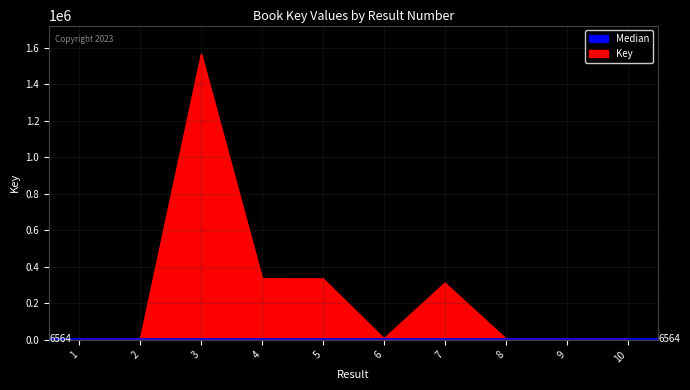

What value does the data have at 8, to the nearest 50?

6550